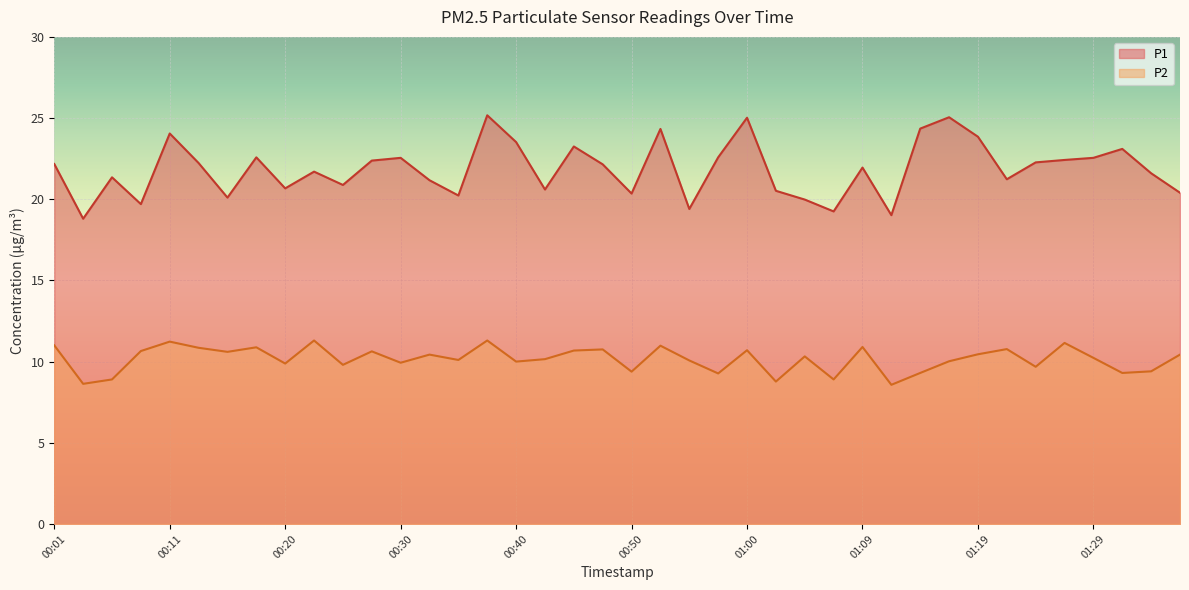

At which category is the sum across all series the highest?

00:38